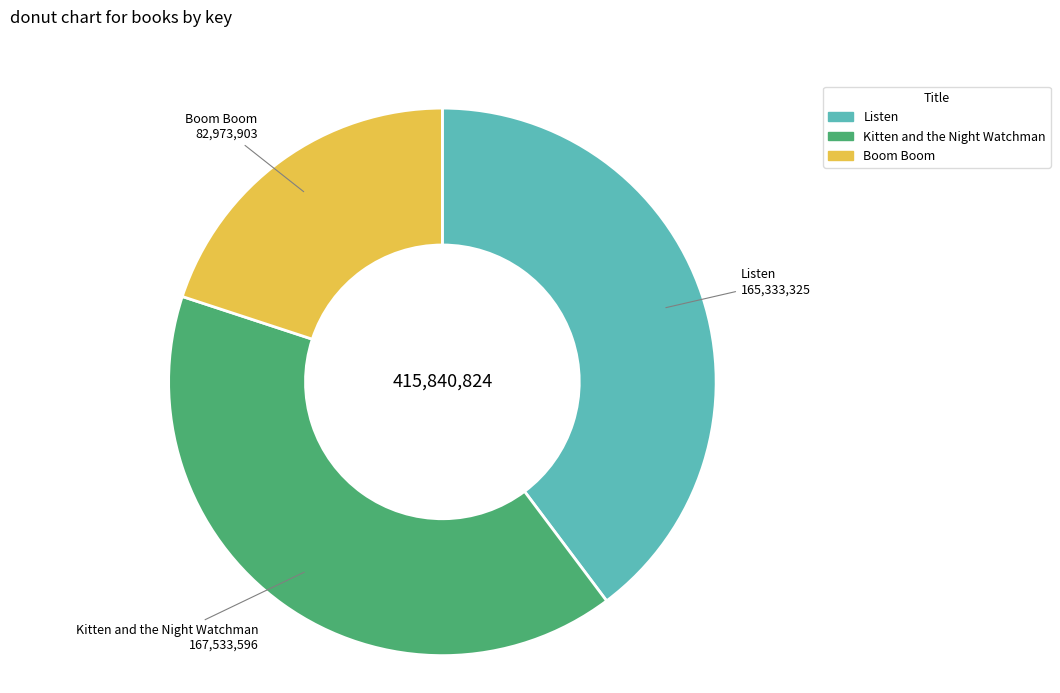

What is the smallest slice in the pie chart?

Boom Boom